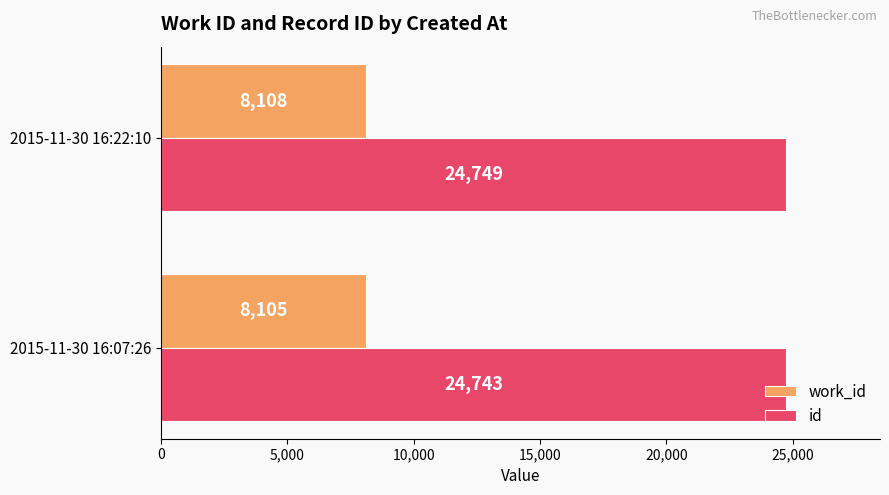

At which category does the chart reach its minimum across all series?

2015-11-30 16:07:26